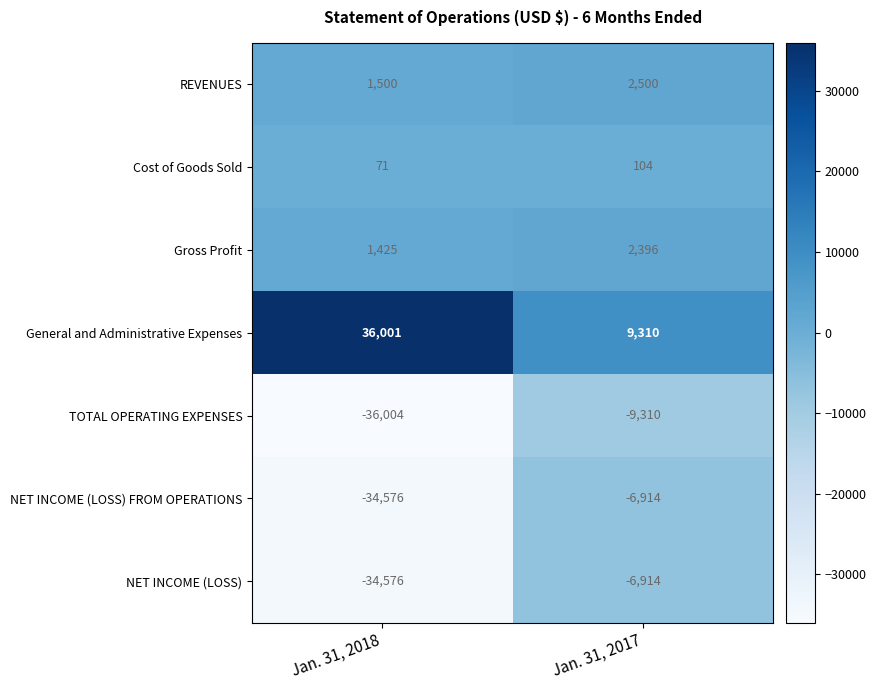

At which label is TOTAL OPERATING EXPENSES closest to -22657?

Jan. 31, 2018